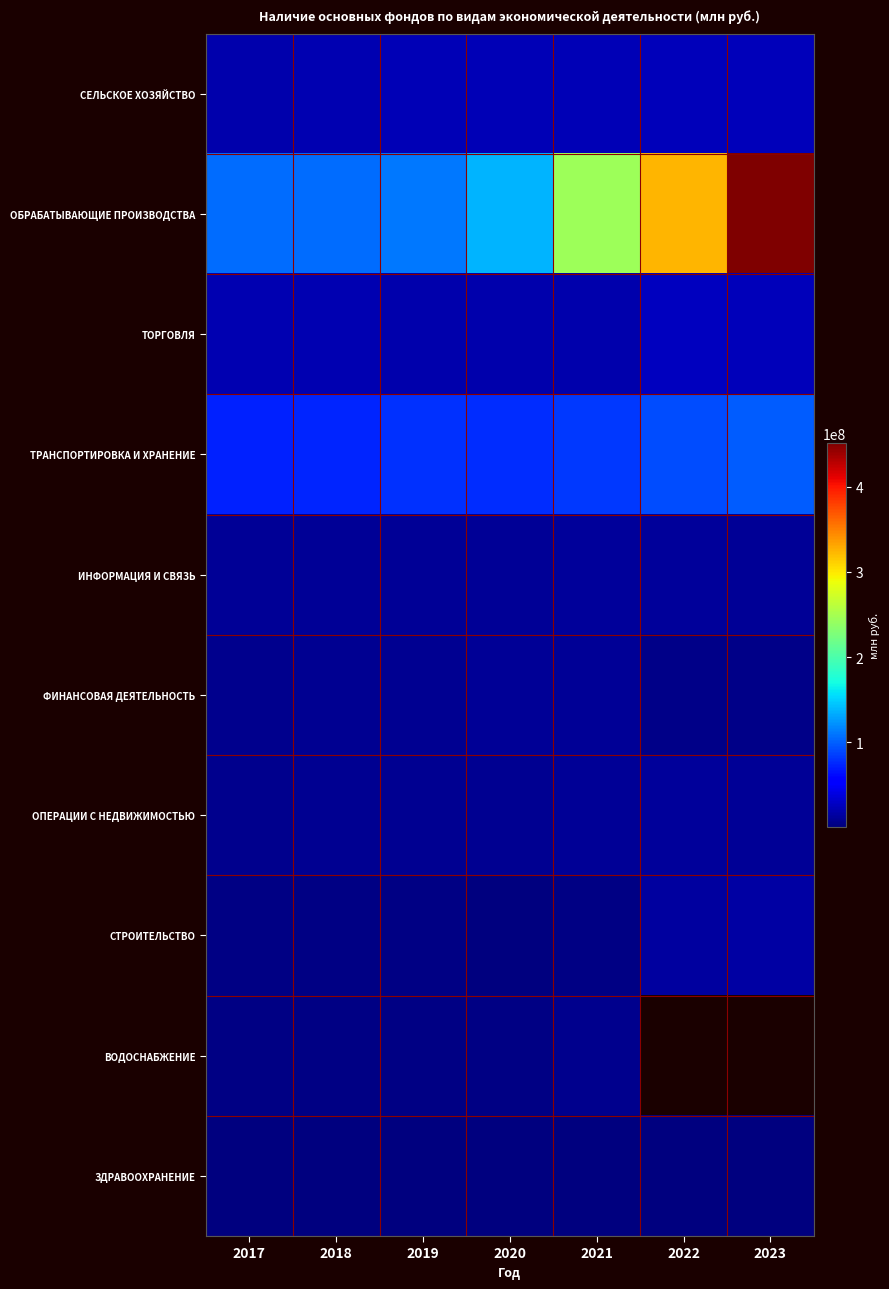

How many values in the ФИНАНСОВАЯ ДЕЯТЕЛЬНОСТЬ series are below 8370030?

3